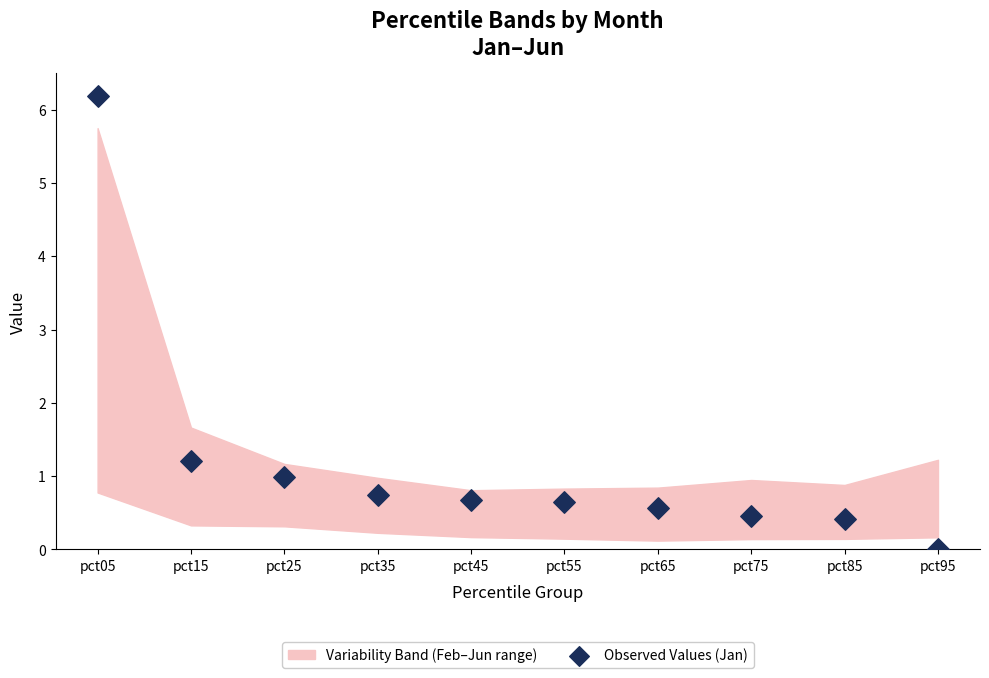

What is the average Y value?

1.2